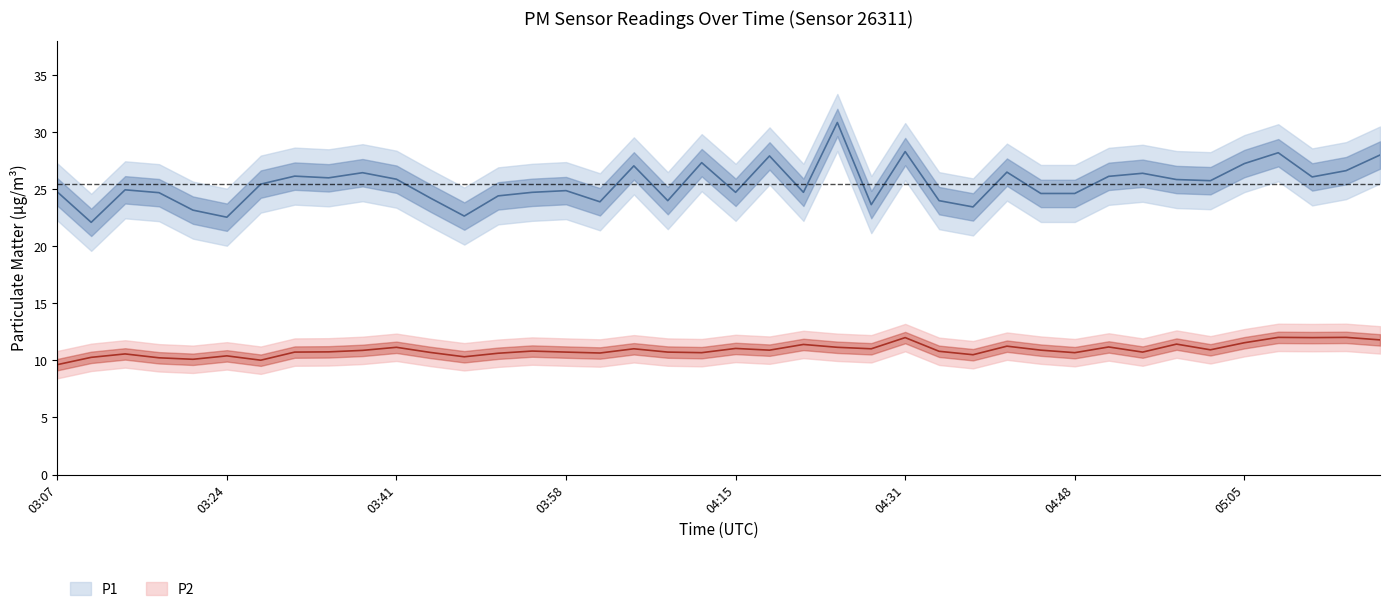

Reading left to right, list all the values displayed in this chart.

P1: 24.8	22.1	24.9	24.7	23.2	22.6	25.4	26.1	26.0	26.4	25.9	24.2	22.6	24.4	24.7	24.9	23.9	27.1	24.0	27.3	24.7	27.9	24.7	30.9	23.6	28.3	24.0	23.4	26.5	24.6	24.6	26.1	26.4	25.9	25.8	27.2	28.2	26.1	26.6	28.0
P2: 9.6	10.3	10.6	10.2	10.1	10.4	10.0	10.7	10.8	10.9	11.2	10.7	10.3	10.6	10.8	10.7	10.7	11.0	10.7	10.7	11.1	10.9	11.4	11.2	11.0	12.0	10.8	10.5	11.2	10.9	10.7	11.2	10.7	11.4	10.9	11.6	12.0	12.0	12.0	11.8